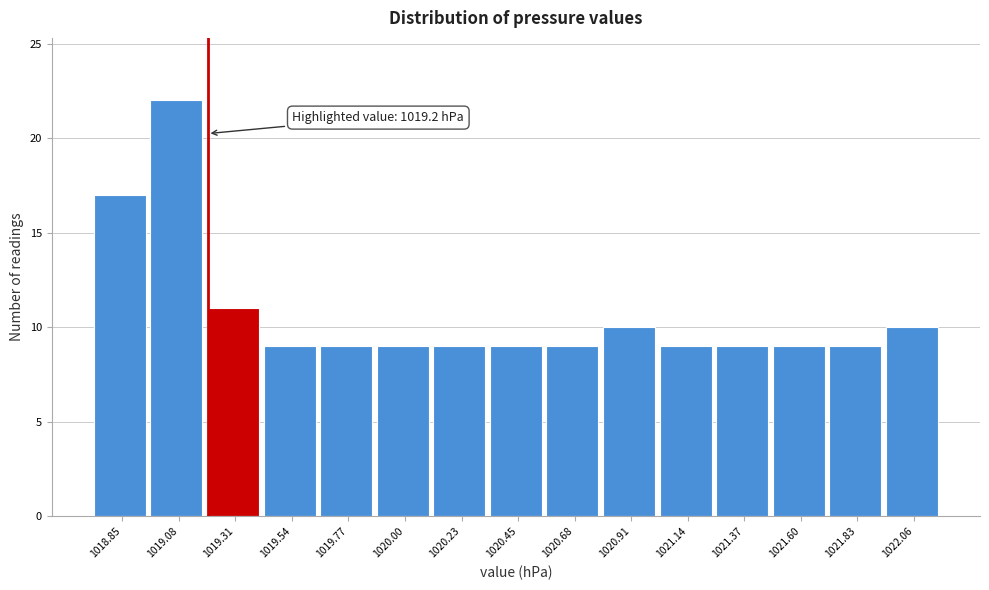

Which range on the x-axis has the tallest bar?

1018.95 to 1019.20